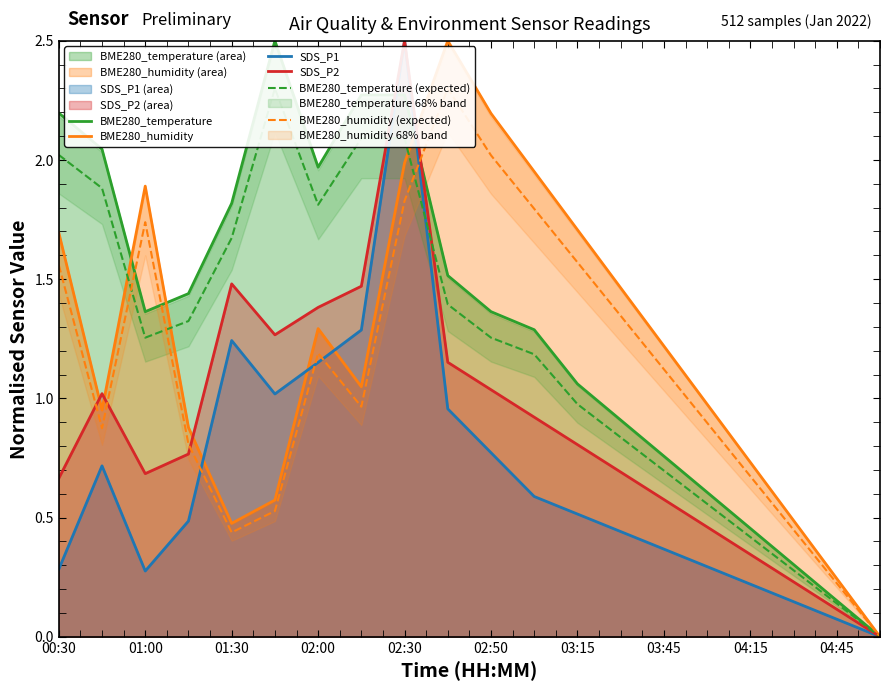

True or false: SDS_P2 has a value of 0.2 at 04:45.

False